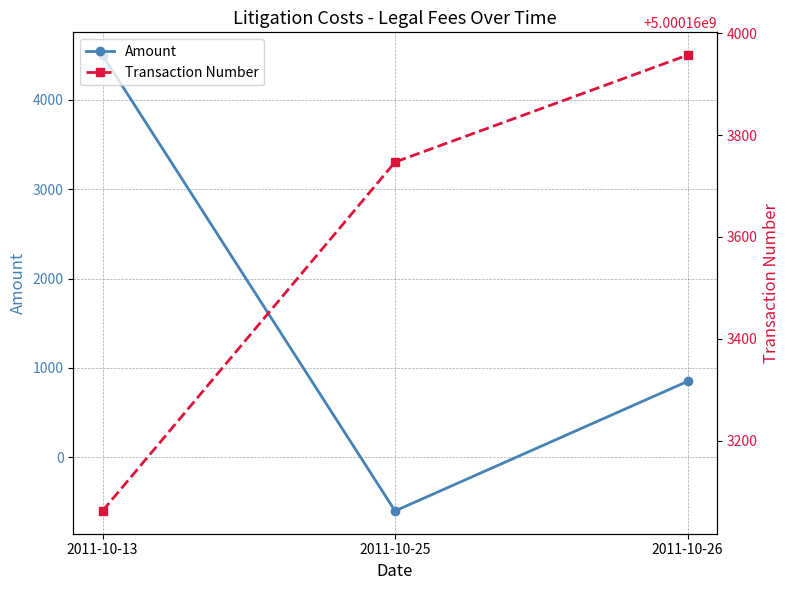

What are all the series names shown in the legend?

Amount, Transaction Number